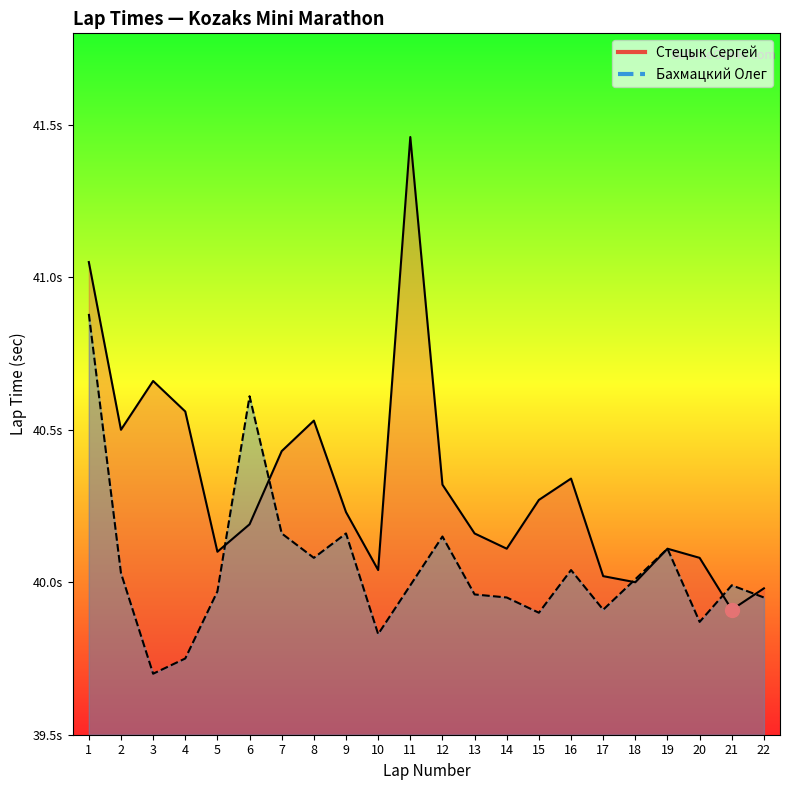

The value of Бахмацкий Олег at 6 is 40.6. True or false?

True